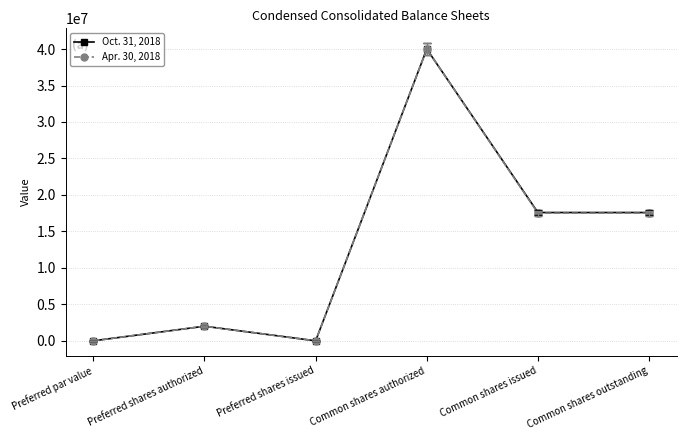

At which label does Oct. 31, 2018 reach its peak?

Common shares authorized